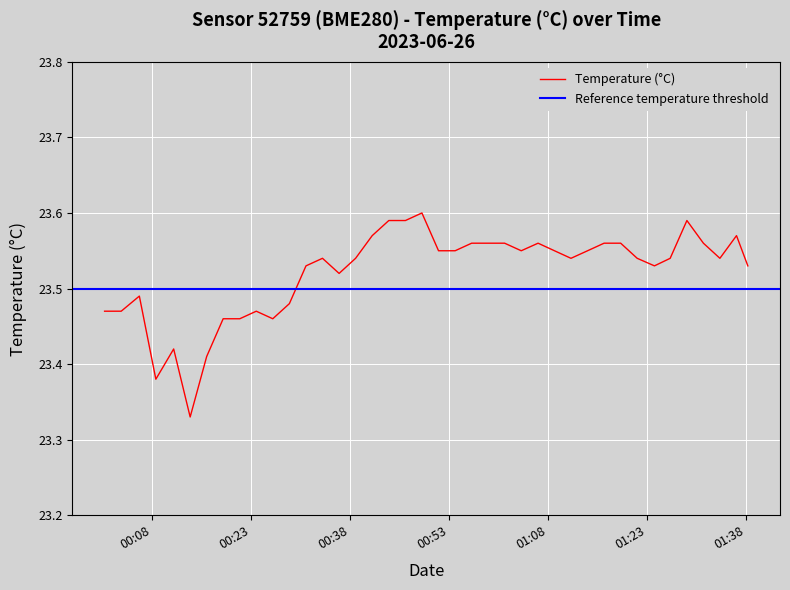

Reading right to left, extract all data points from this chart.

23.5	23.6	23.5	23.6	23.6	23.5	23.5	23.5	23.6	23.6	23.6	23.5	23.6	23.6	23.6	23.6	23.6	23.6	23.6	23.6	23.6	23.6	23.6	23.6	23.5	23.5	23.5	23.5	23.5	23.5	23.5	23.5	23.5	23.4	23.3	23.4	23.4	23.5	23.5	23.5